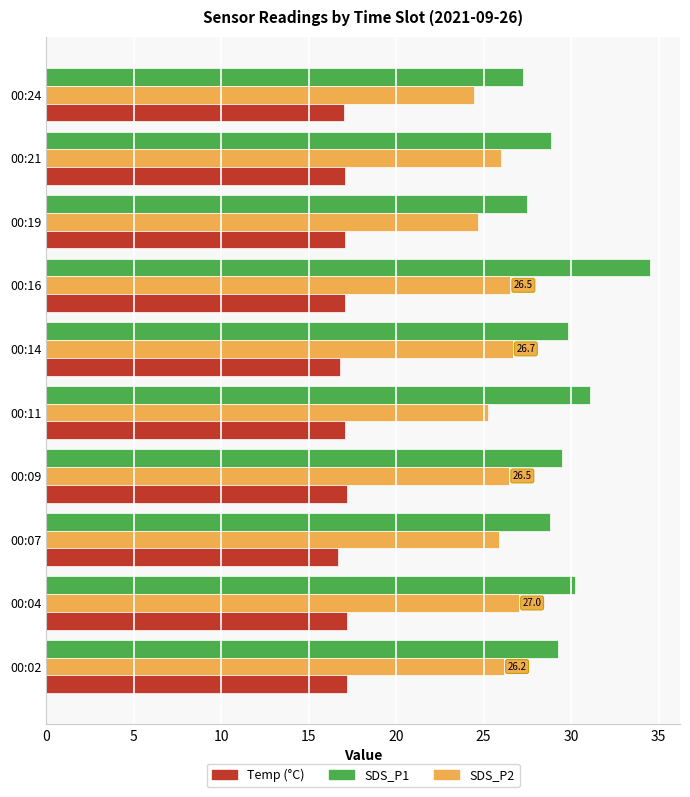

What is the total value across all series at 00:02?

72.6